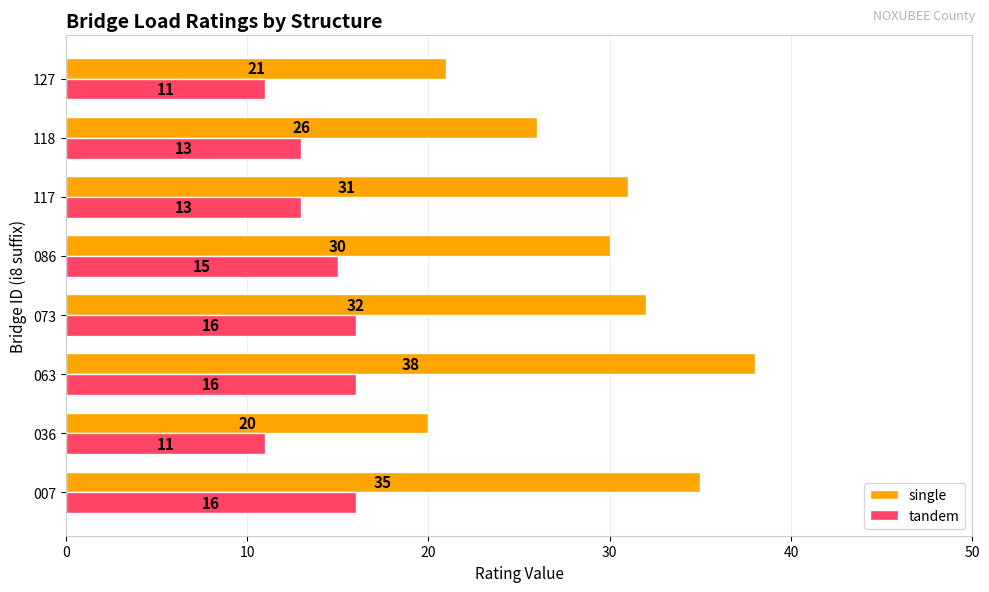

Which series changed the most between 036 and 118?

single